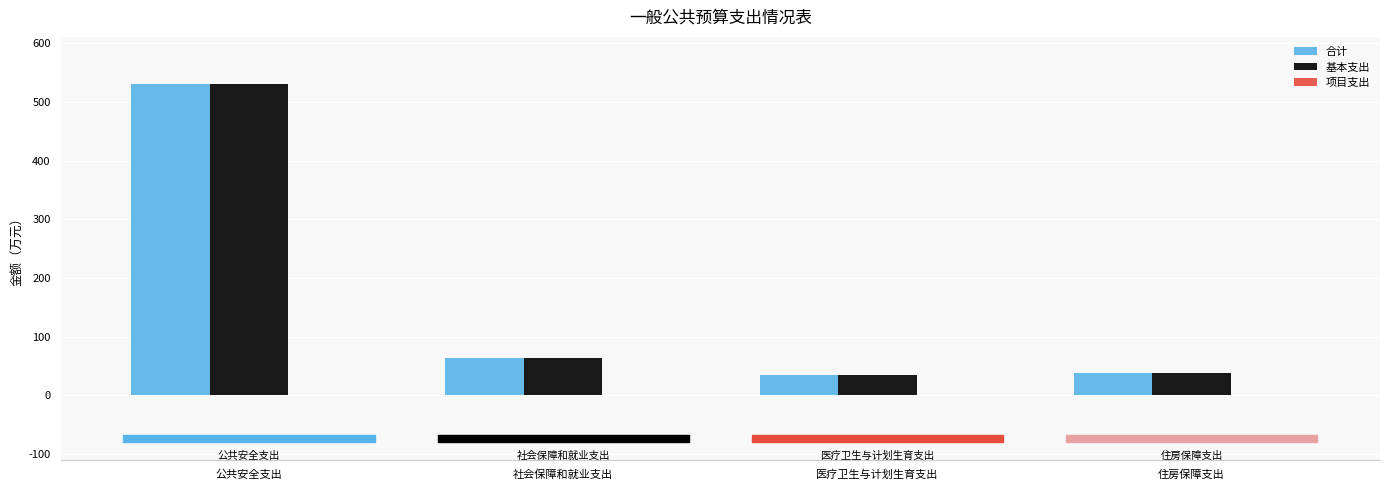

What value does the 基本支出 series have at 住房保障支出?

37.5